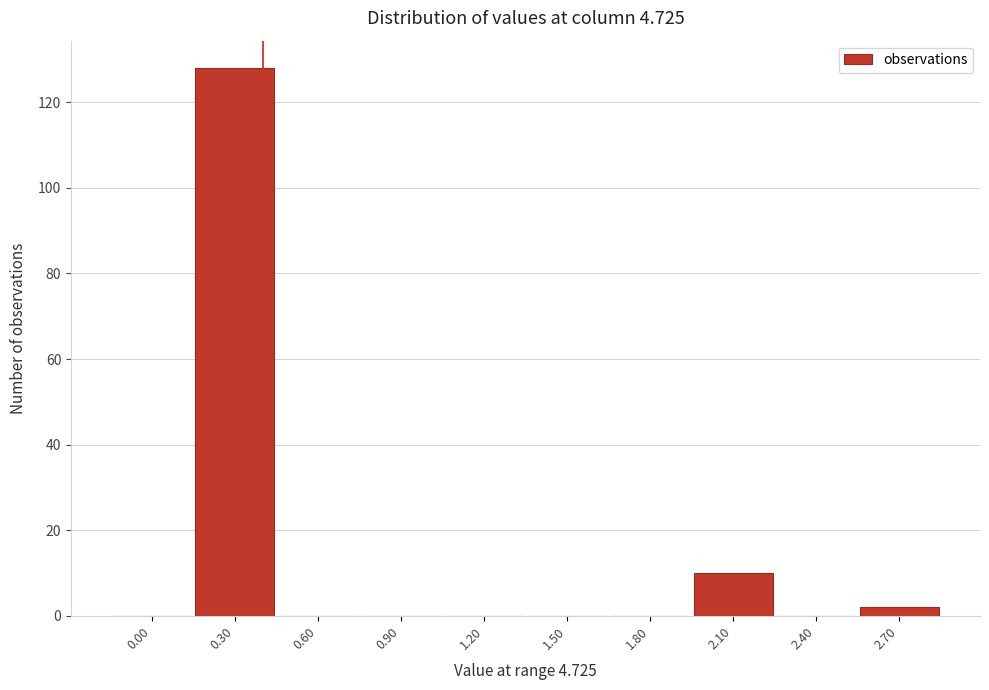

Reading right to left, what are all the values shown in this chart?

2.70=2	2.40=0	2.10=10	1.80=0	1.50=0	1.20=0	0.90=0	0.60=0	0.30=128	0.00=0